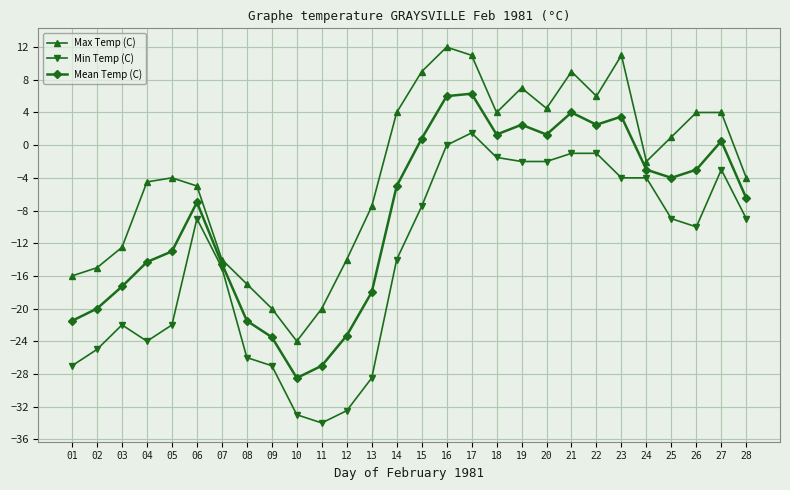

The value of Mean Temp (C) at 01 is -36.6. True or false?

False